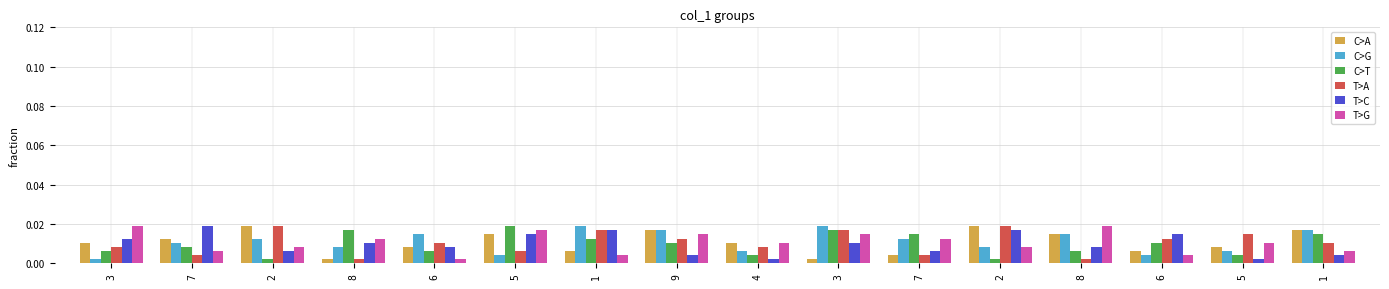

At which label is C>G closest to 0?

3